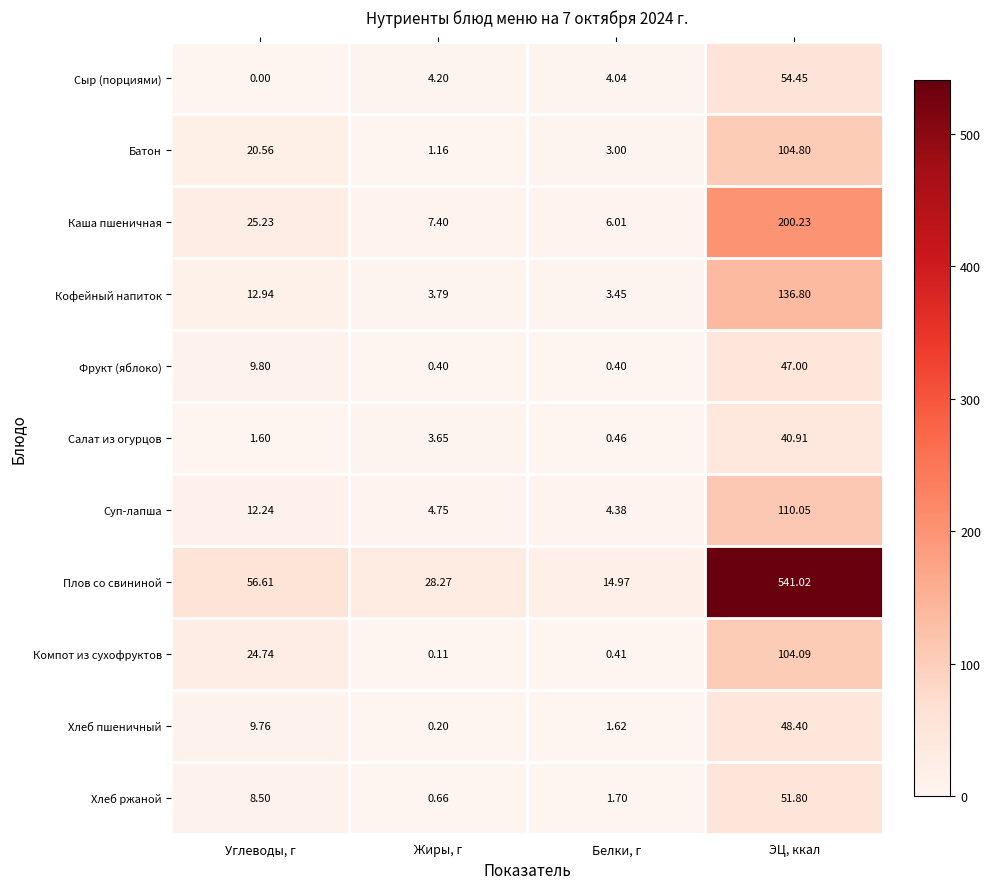

At which category is the sum across all series the highest?

ЭЦ, ккал